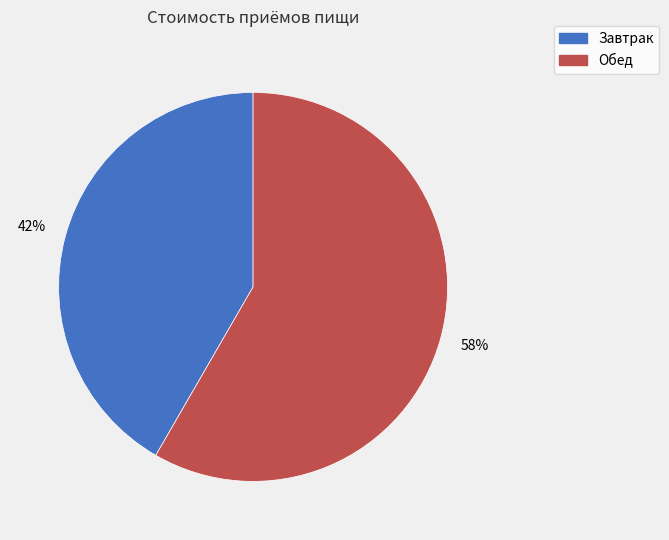

Between Обед and Завтрак, which is larger?

Обед